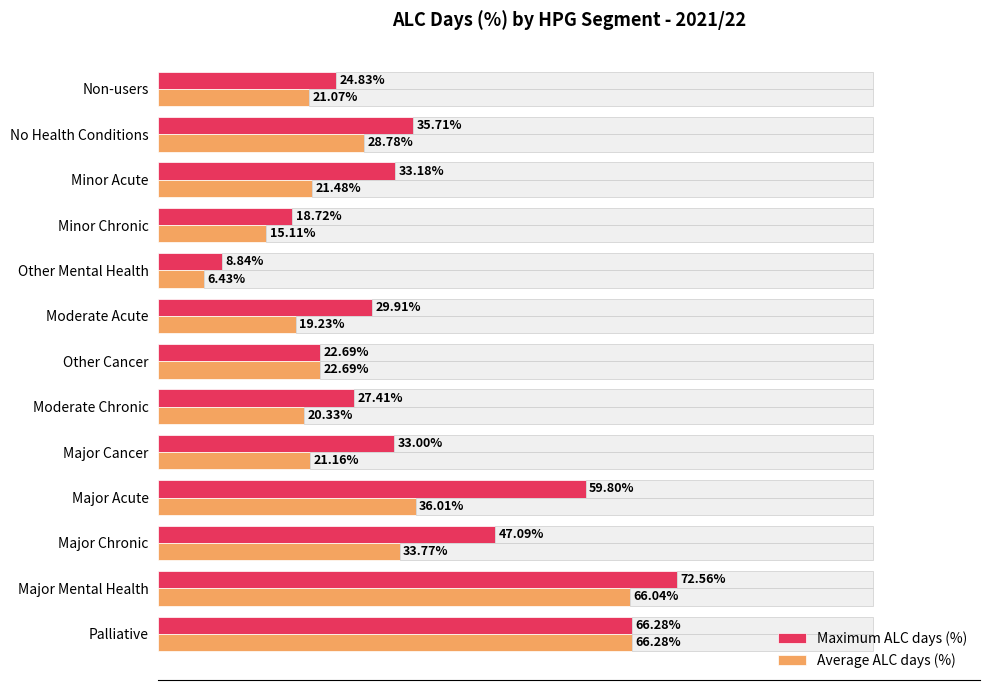

Which category has the lowest value in the Maximum ALC days (%) series?

Other Mental Health